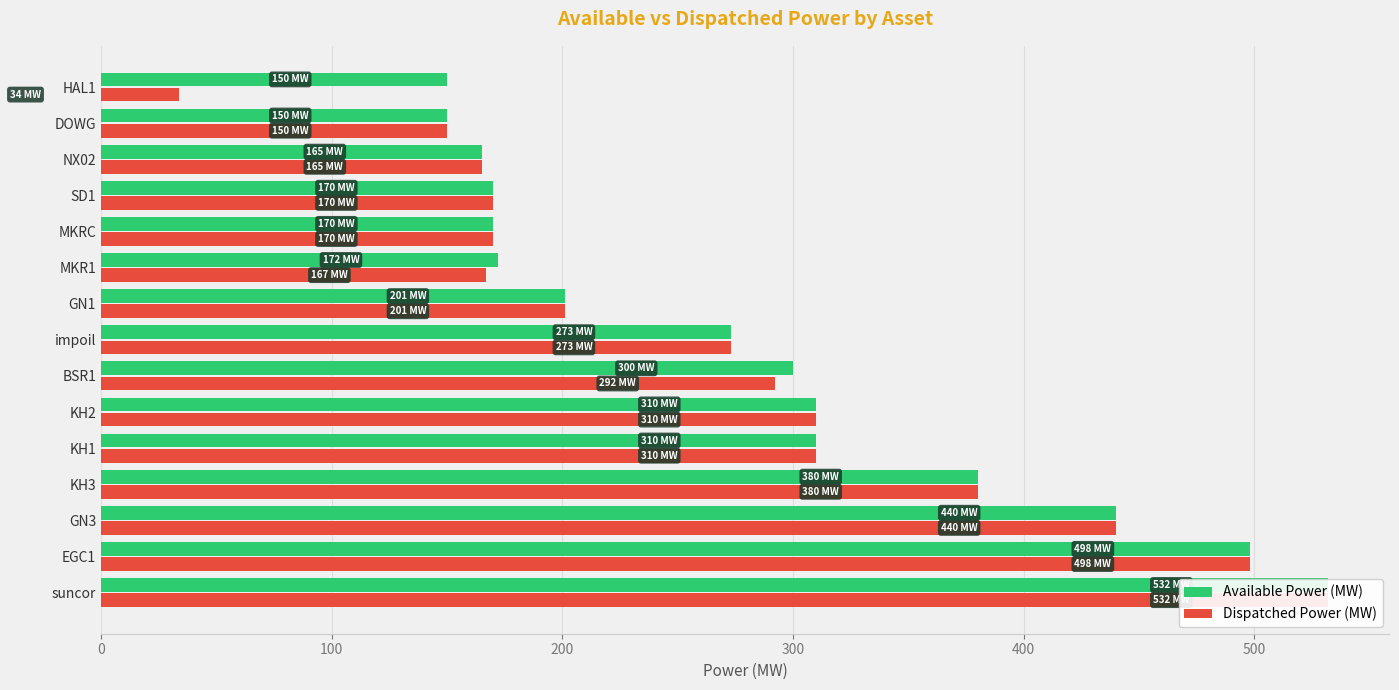

The value of Dispatched Power (MW) at MKRC is 267. True or false?

False